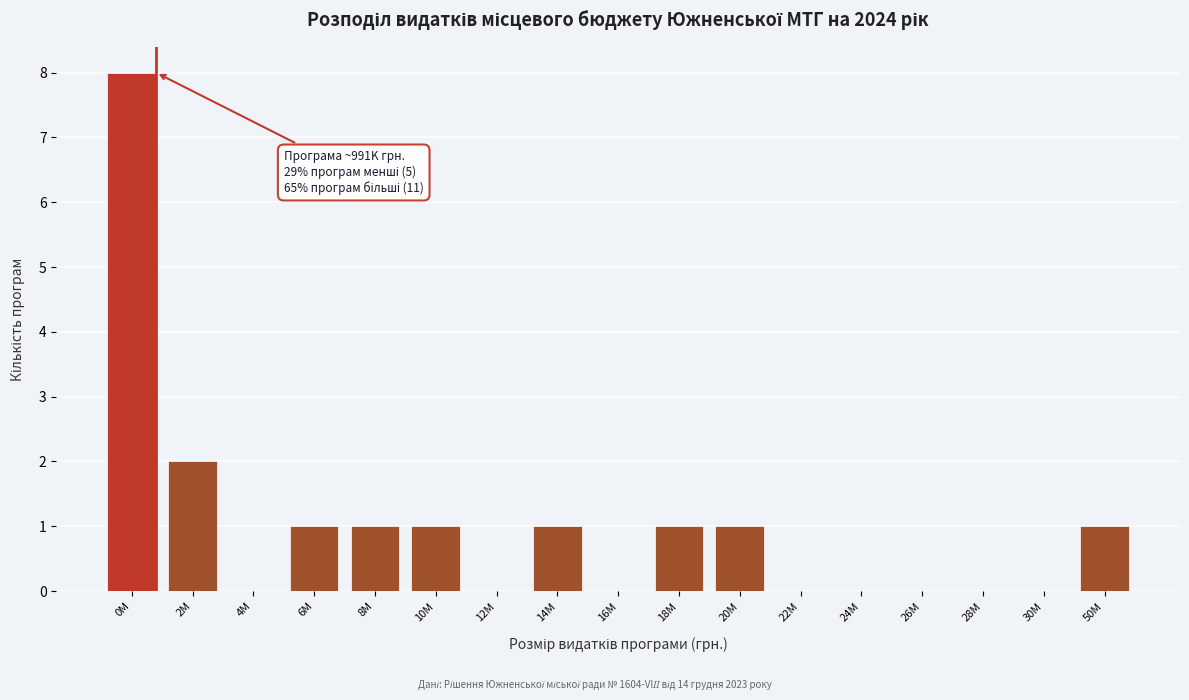

Reading left to right, list all the values displayed in this chart.

0M=8	2M=2	4M=0	6M=1	8M=1	10M=1	12M=0	14M=1	16M=0	18M=1	20M=1	22M=0	24M=0	26M=0	28M=0	30M=0	50M=1